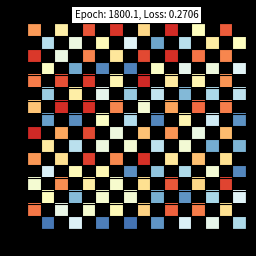

At which label is 2 closest to 8?

6